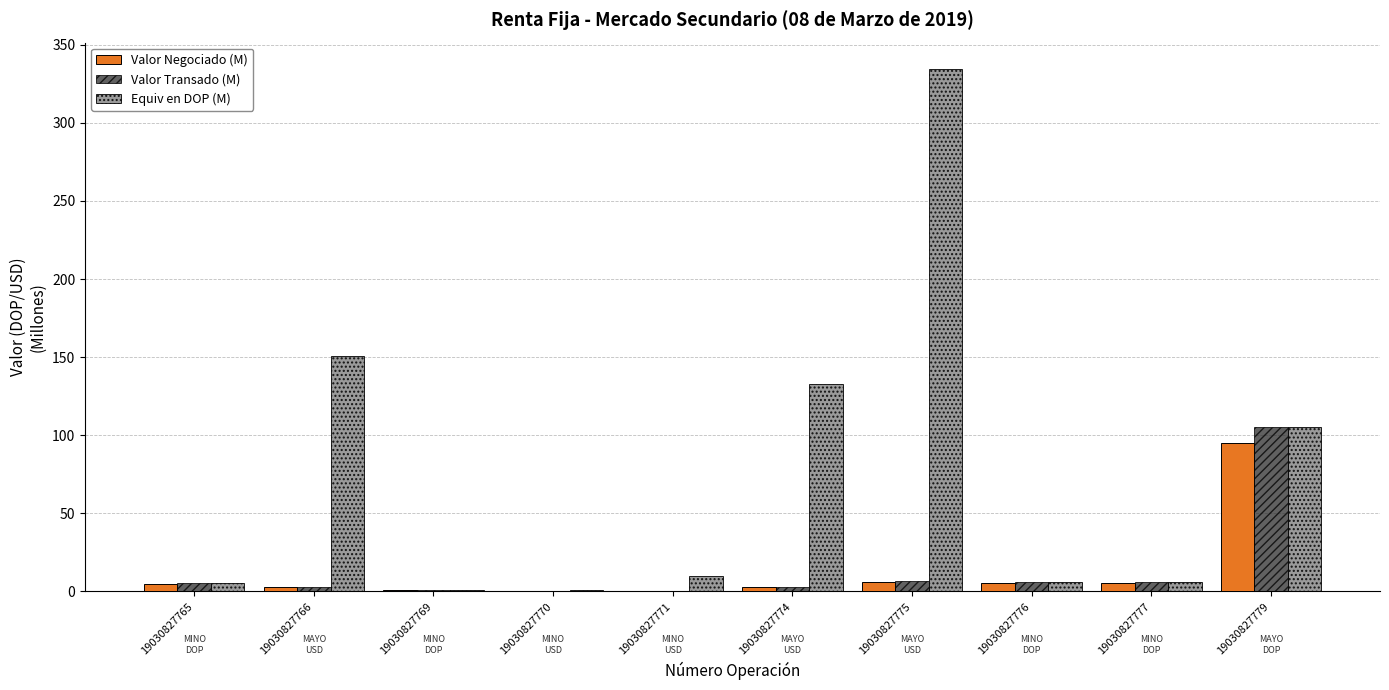

The Equiv en DOP (M) series shows 9.8 at 19030827771. True or false?

True